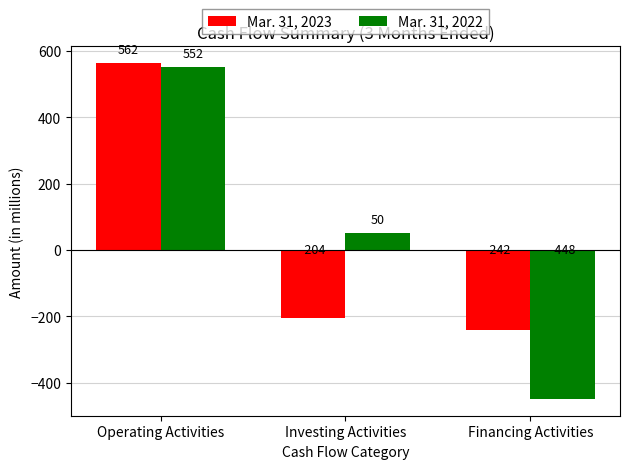

Rank the categories by Mar. 31, 2022 value from highest to lowest.

Operating Activities, Investing Activities, Financing Activities